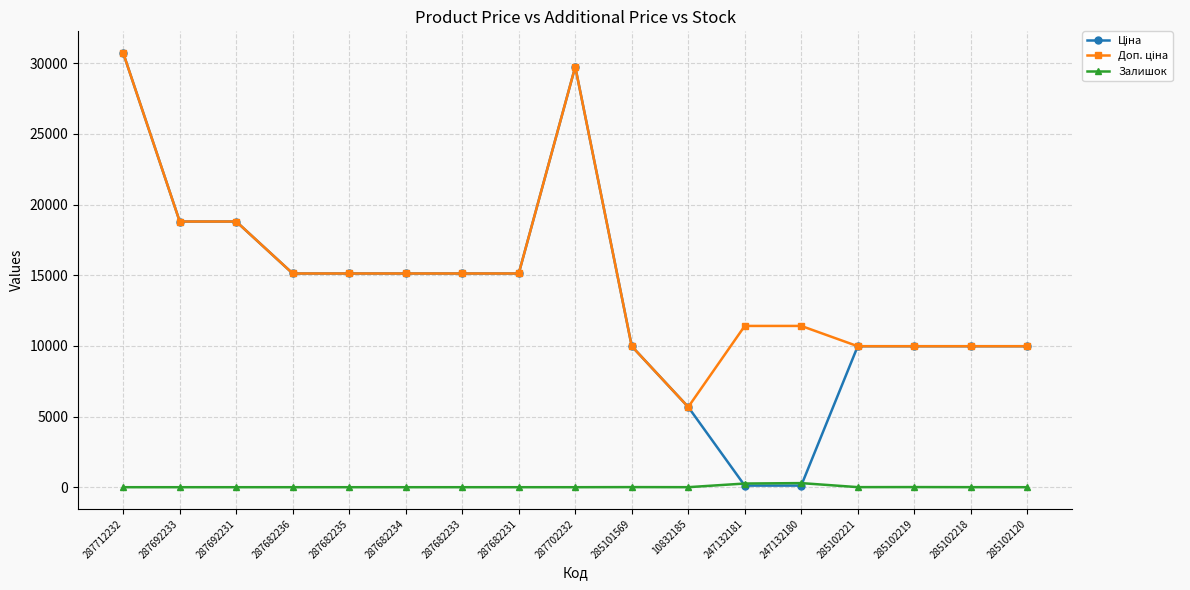

True or false: Залишок has more than 1 points higher than both neighbors.

True